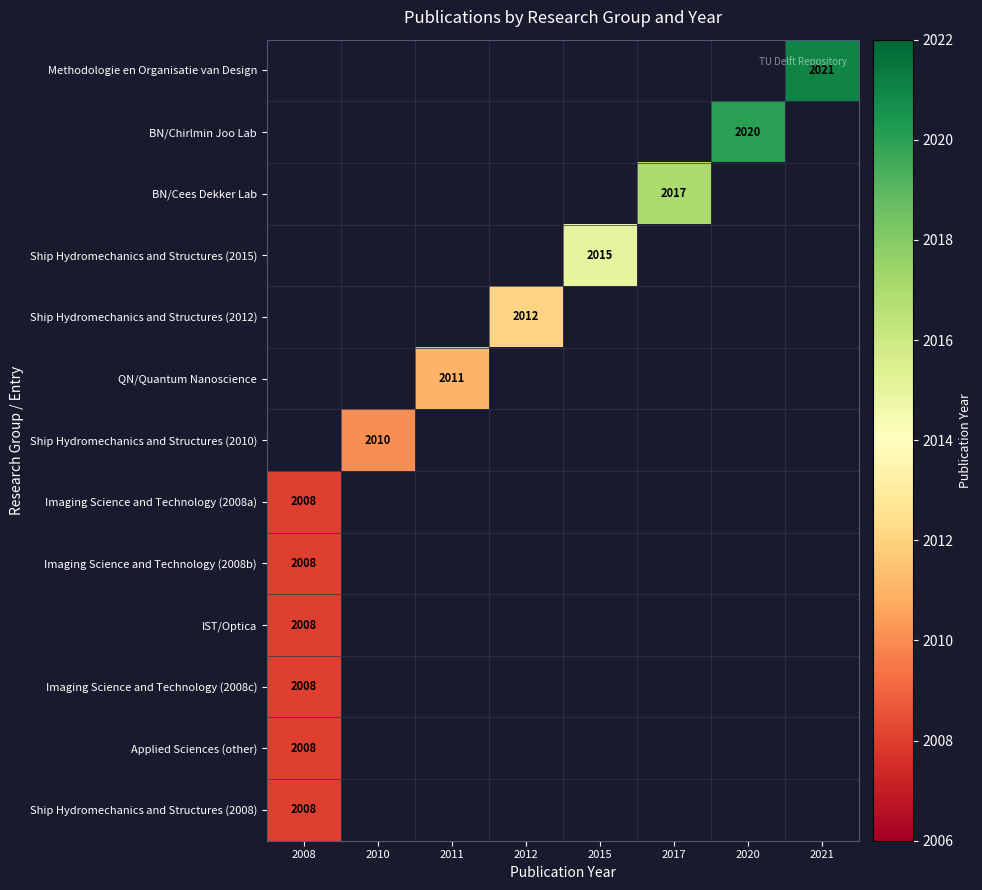

True or false: BN/Chirlmin Joo Lab has a value of 796 at 2020.

False